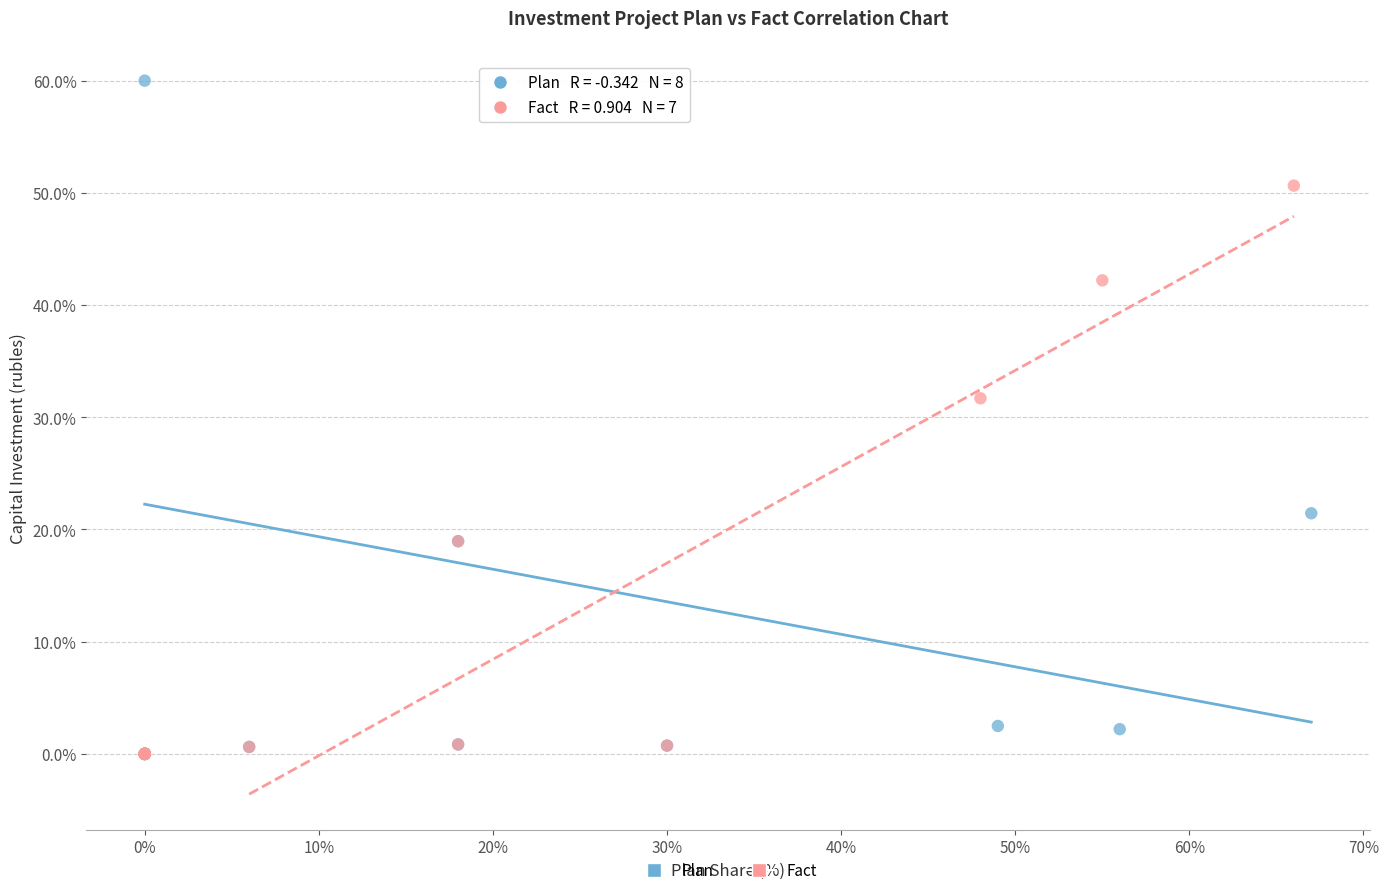

Which series contains the highest Y value?

Plan